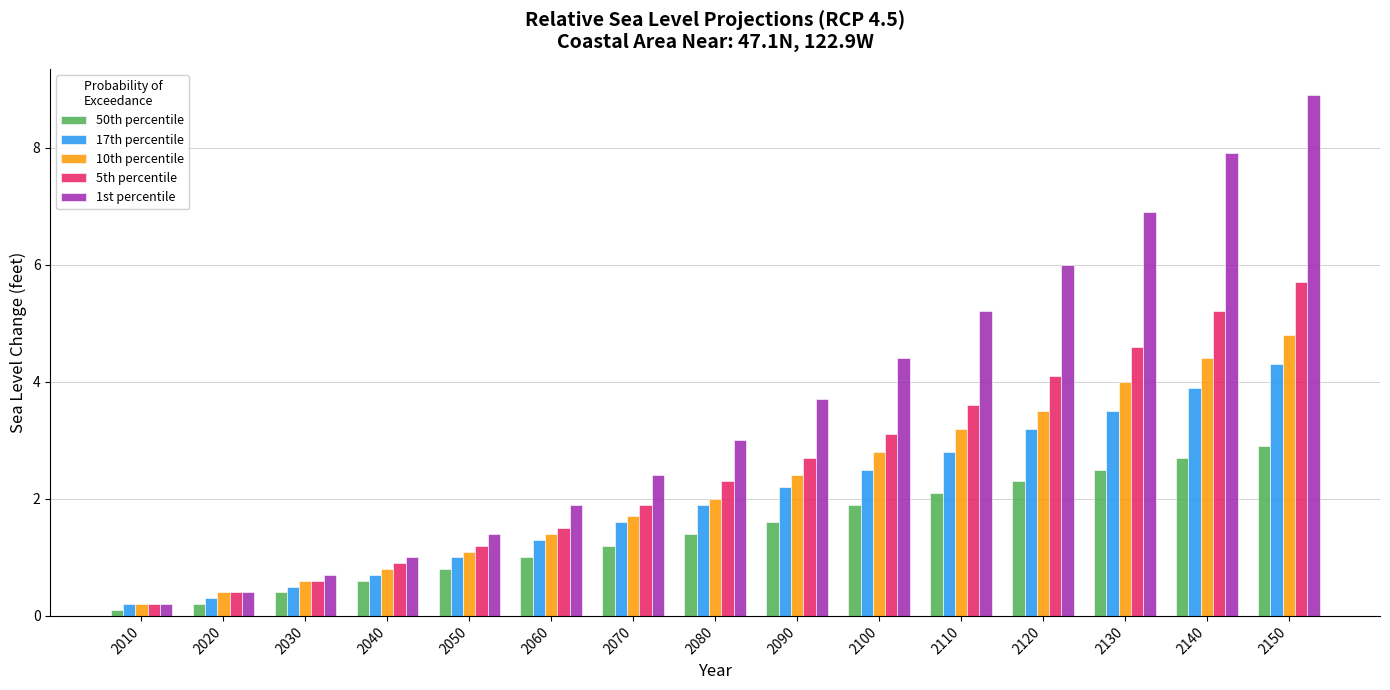

Reading right to left, extract all data points from this chart.

50th percentile: 2.9	2.7	2.5	2.3	2.1	1.9	1.6	1.4	1.2	1.0	0.8	0.6	0.4	0.2	0.1
17th percentile: 4.3	3.9	3.5	3.2	2.8	2.5	2.2	1.9	1.6	1.3	1.0	0.7	0.5	0.3	0.2
10th percentile: 4.8	4.4	4.0	3.5	3.2	2.8	2.4	2.0	1.7	1.4	1.1	0.8	0.6	0.4	0.2
5th percentile: 5.7	5.2	4.6	4.1	3.6	3.1	2.7	2.3	1.9	1.5	1.2	0.9	0.6	0.4	0.2
1st percentile: 8.9	7.9	6.9	6.0	5.2	4.4	3.7	3.0	2.4	1.9	1.4	1.0	0.7	0.4	0.2